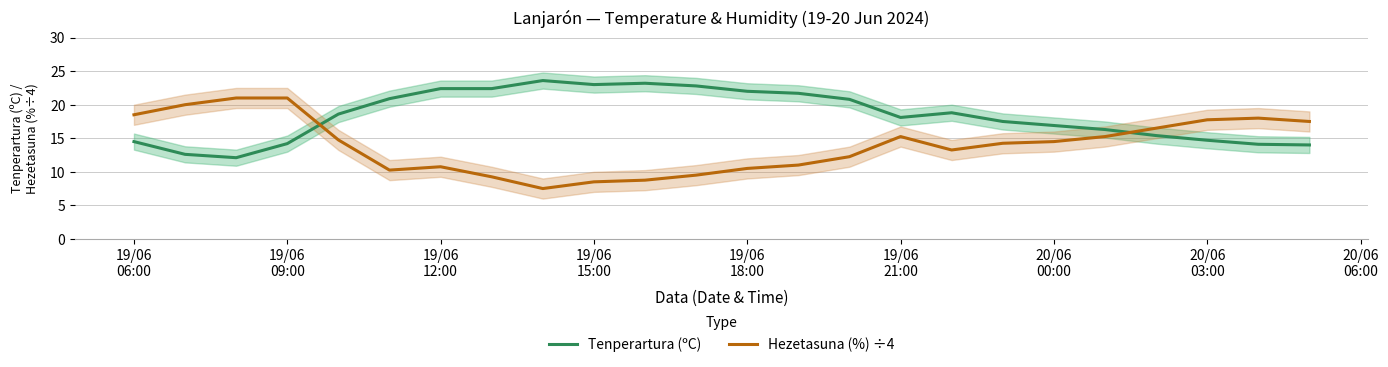

How many intersections are there between Tenperartura (ºC) and Hezetasuna (%) ÷4?

2